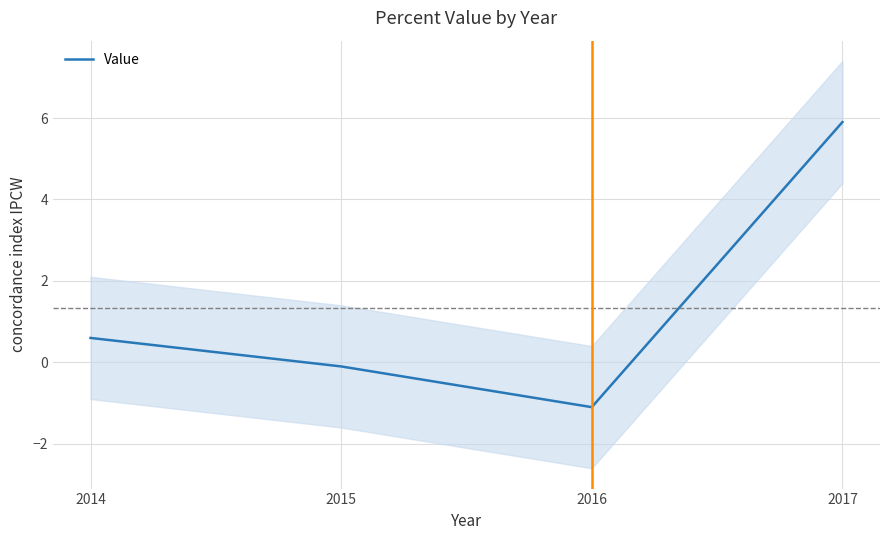

List the labels in order of value, smallest first.

2016, 2015, 2014, 2017